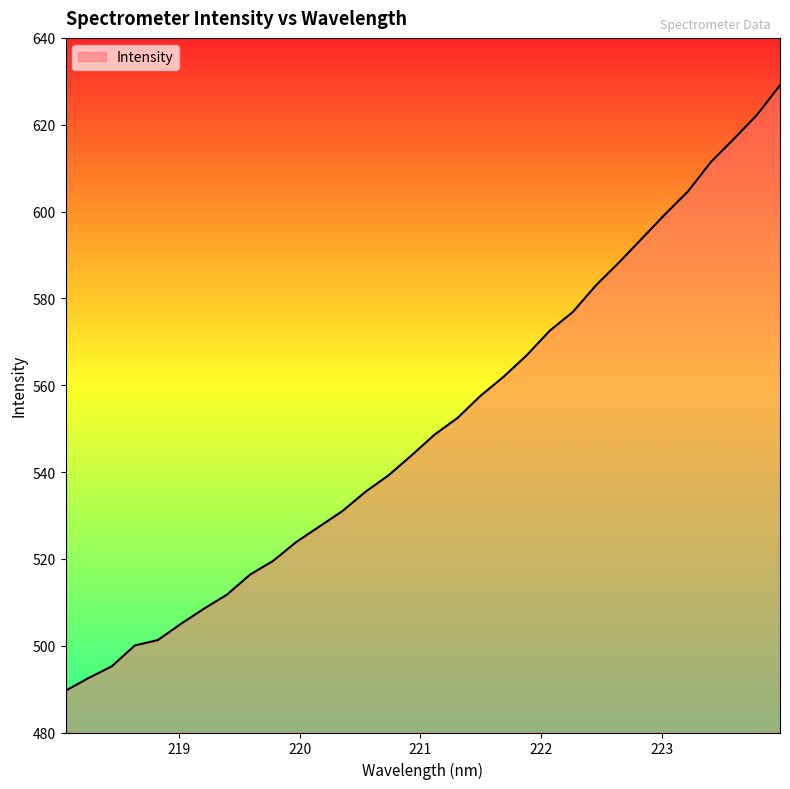

How many series are shown in this chart?

1